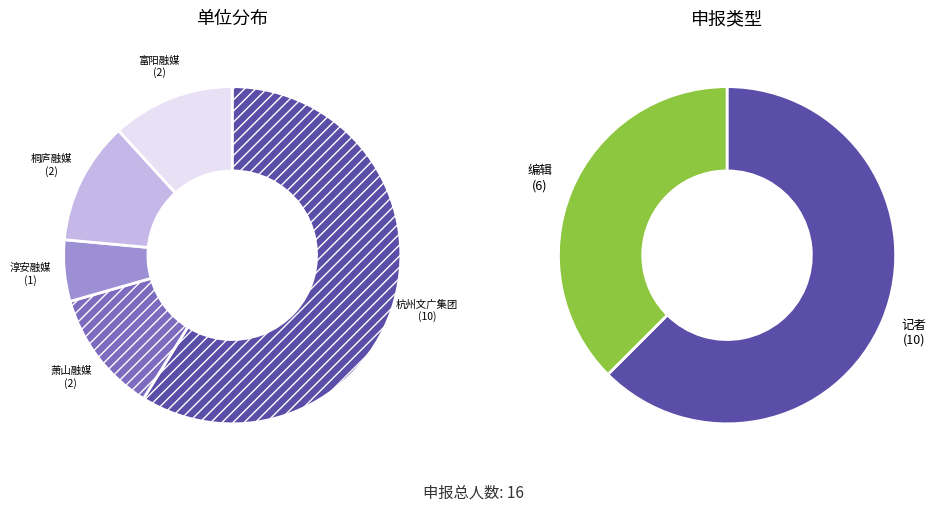

To the nearest percent, what is the difference between the 记者 and 编辑 slice percentages?

25%